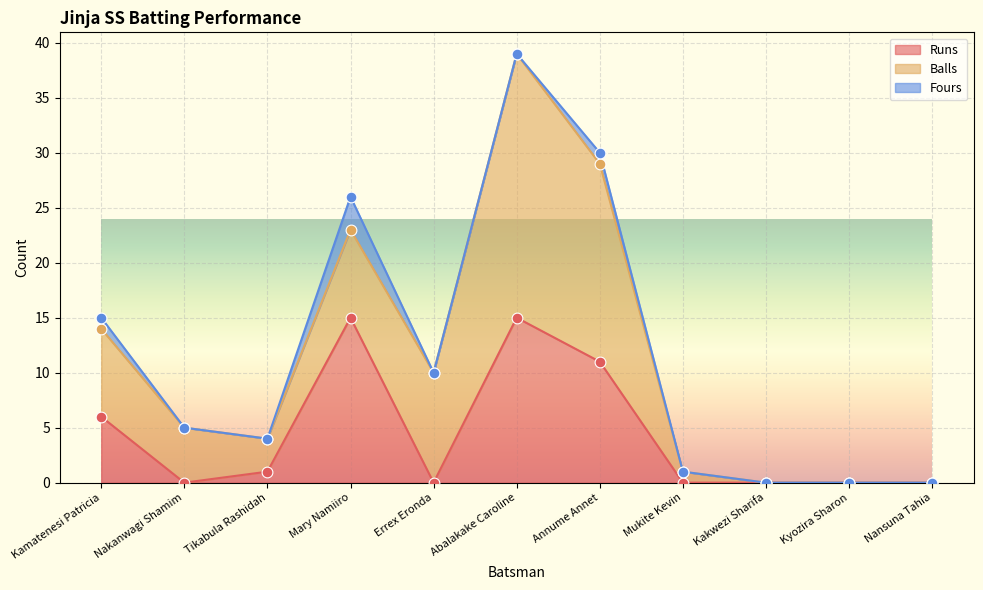

Which series has the widest spread of Y values?

Balls